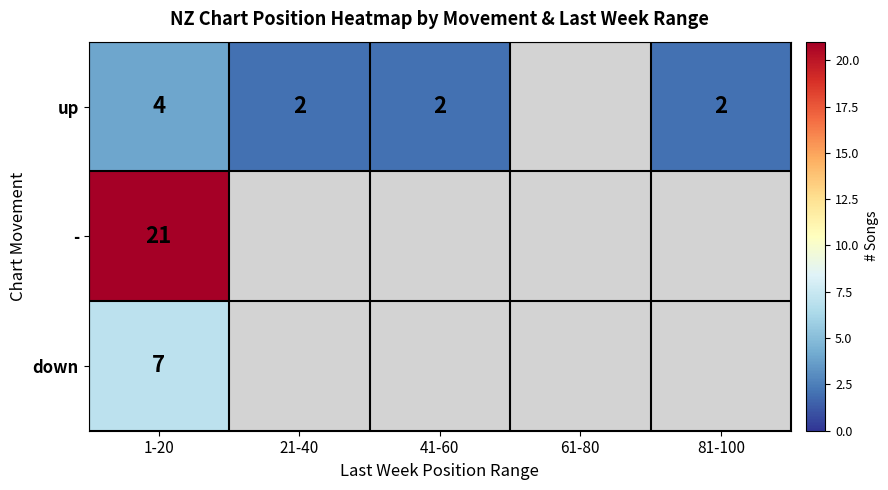

What is the total value across all series at 1-20?

32